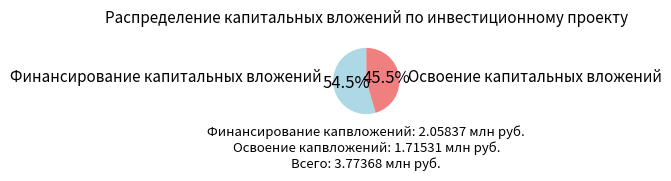

Which slice represents more than half of the pie?

Финансирование капитальных вложений